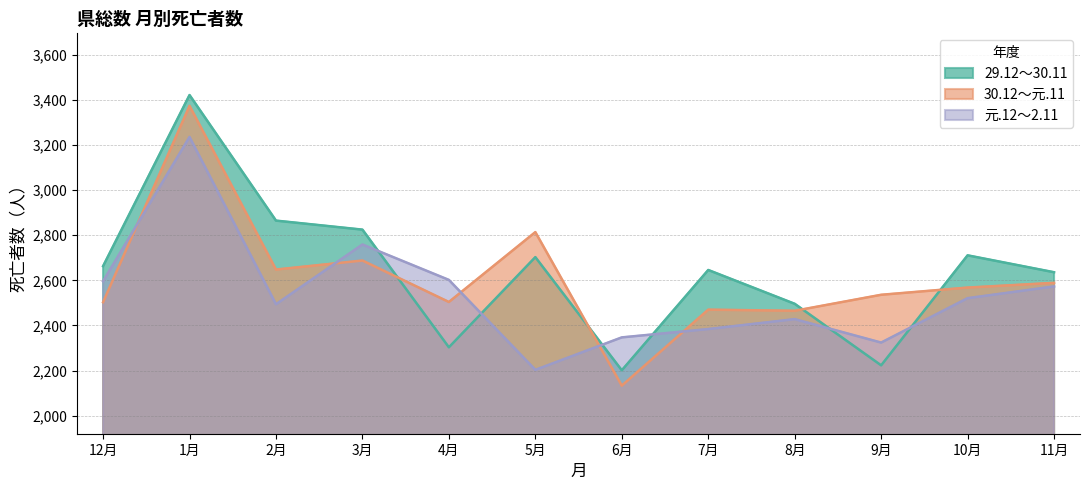

Where does the 元.12～2.11 series first go above 2521?

12月